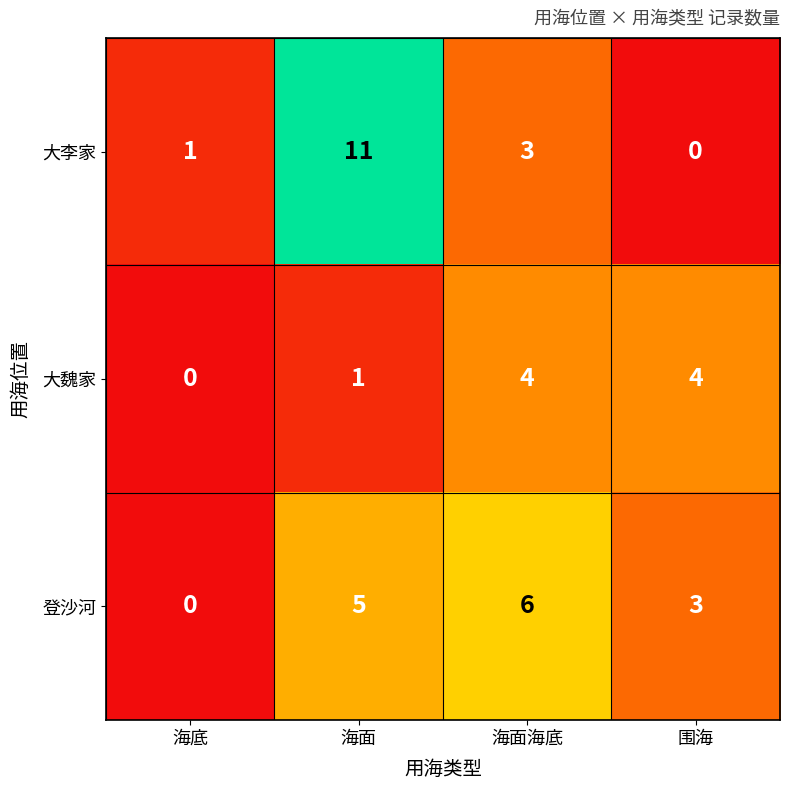

What is the difference between the 大李家 values at 海面 and 海面海底?

8